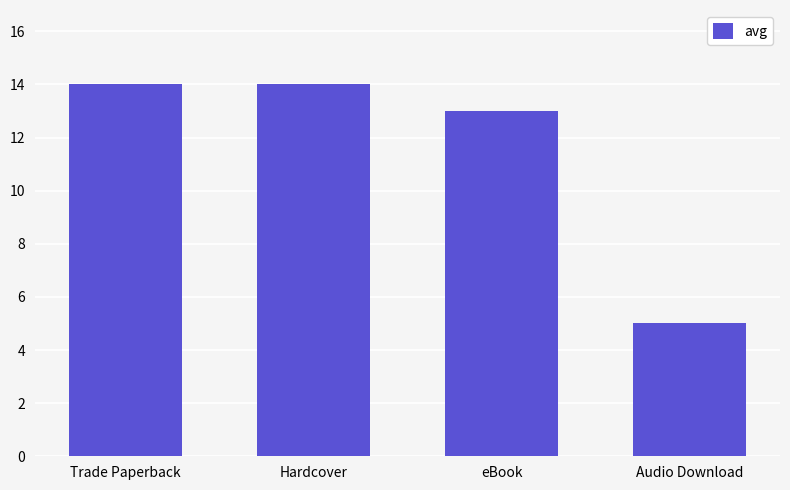

How many distinct data groups are displayed?

1